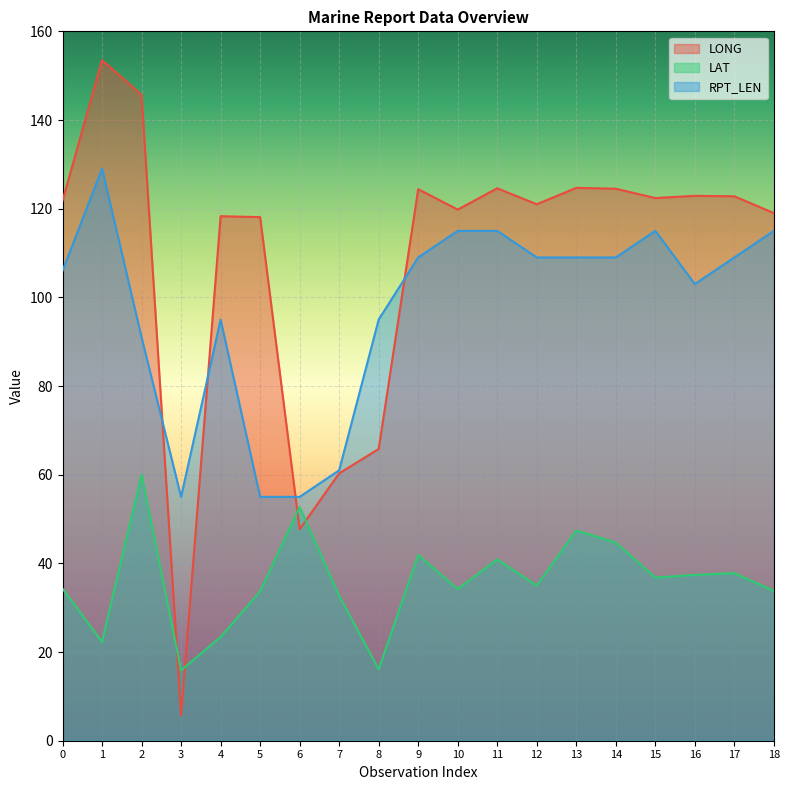

The value of RPT_LEN at 10 is 115.0. True or false?

True